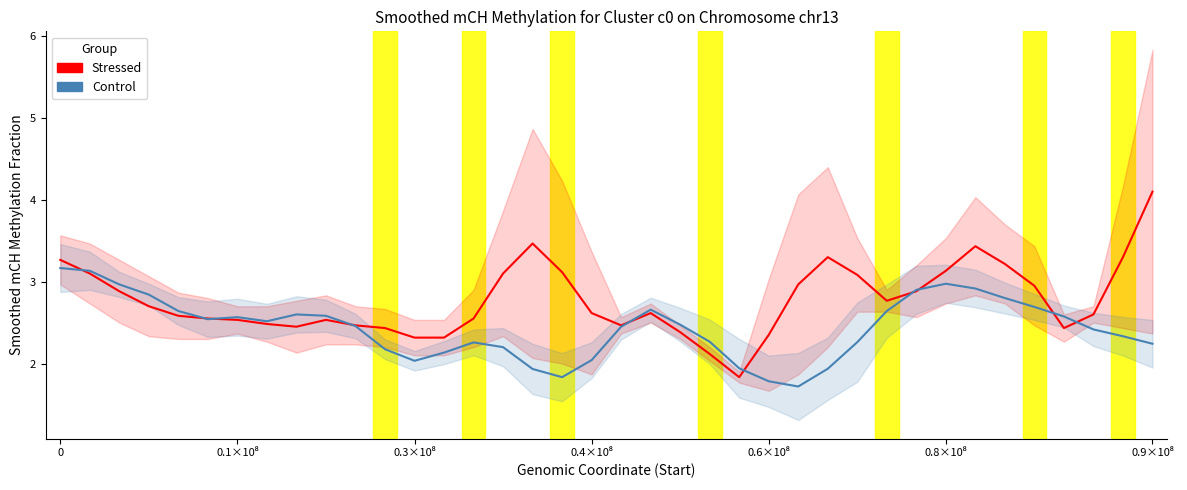

How many values in the Control series are below 2?

6